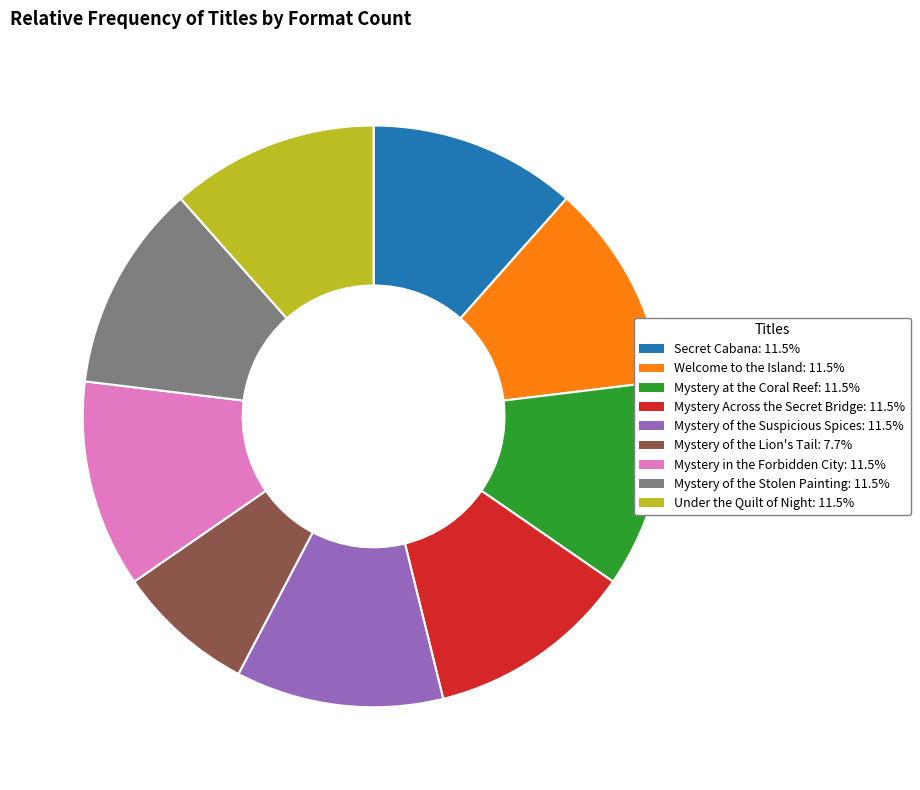

Is the sum of Mystery of the Lion's Tail: 7.7% and Mystery Across the Secret Bridge: 11.5% greater than half?

No